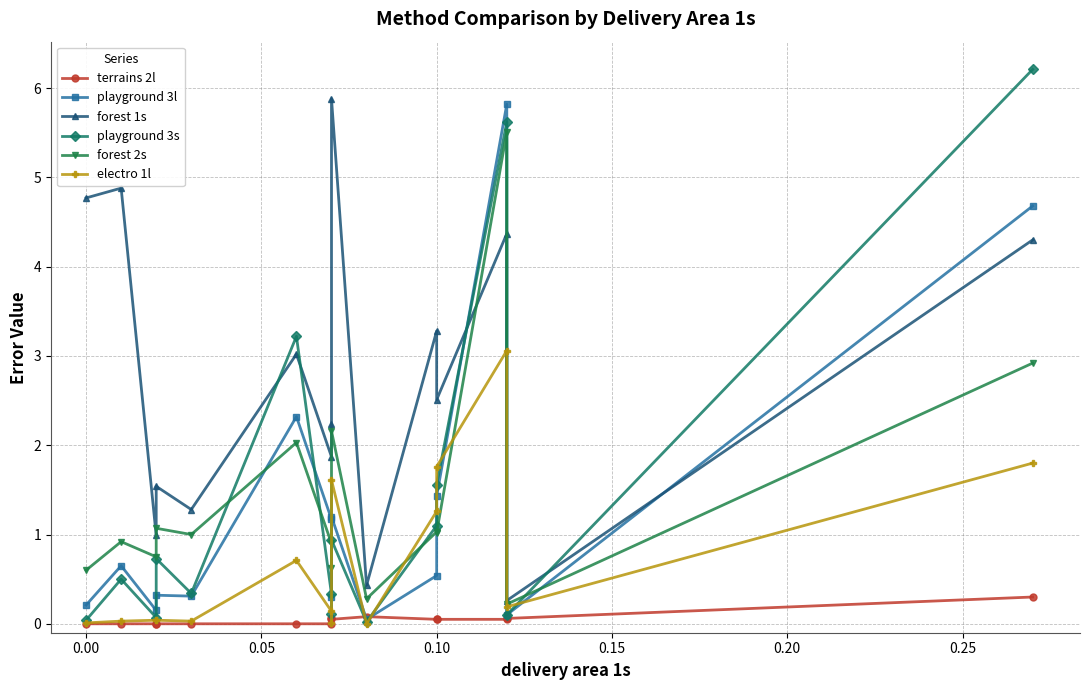

How many interior local peaks does the terrains 2l series have?

2